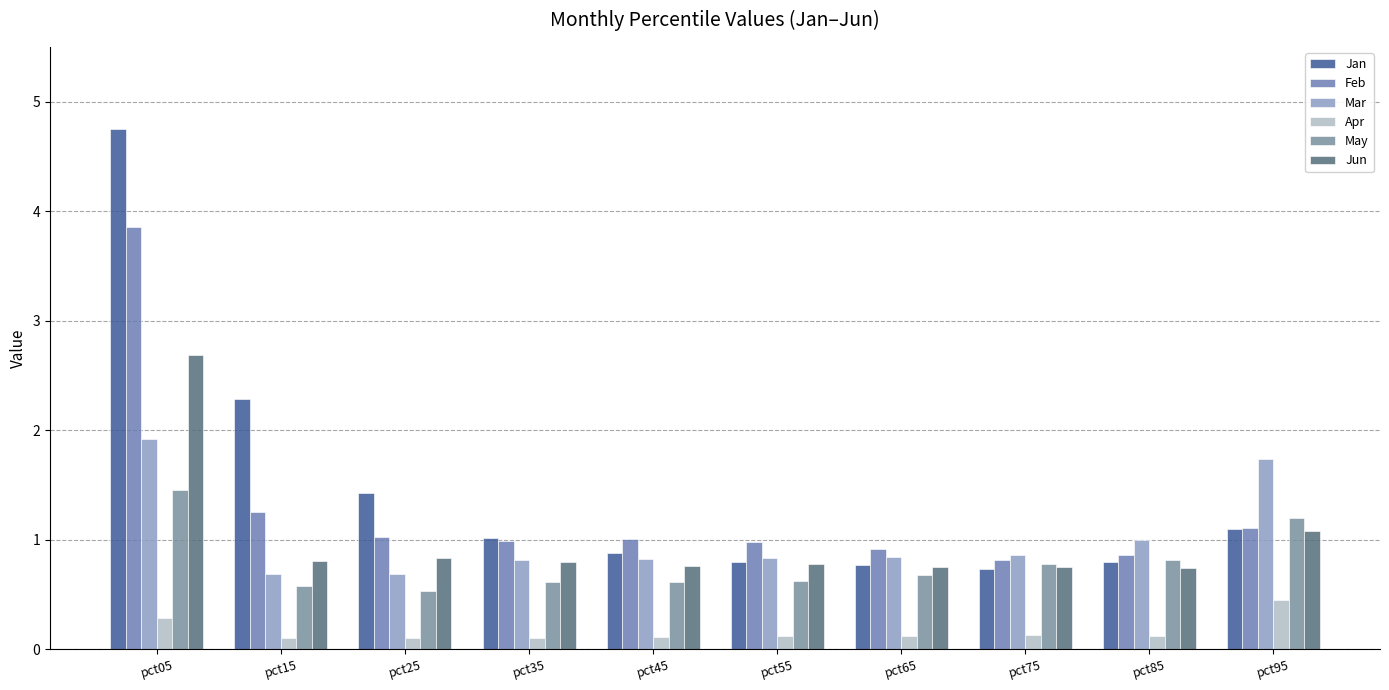

What is the difference between the second highest and second lowest values in the Jun series?

0.3